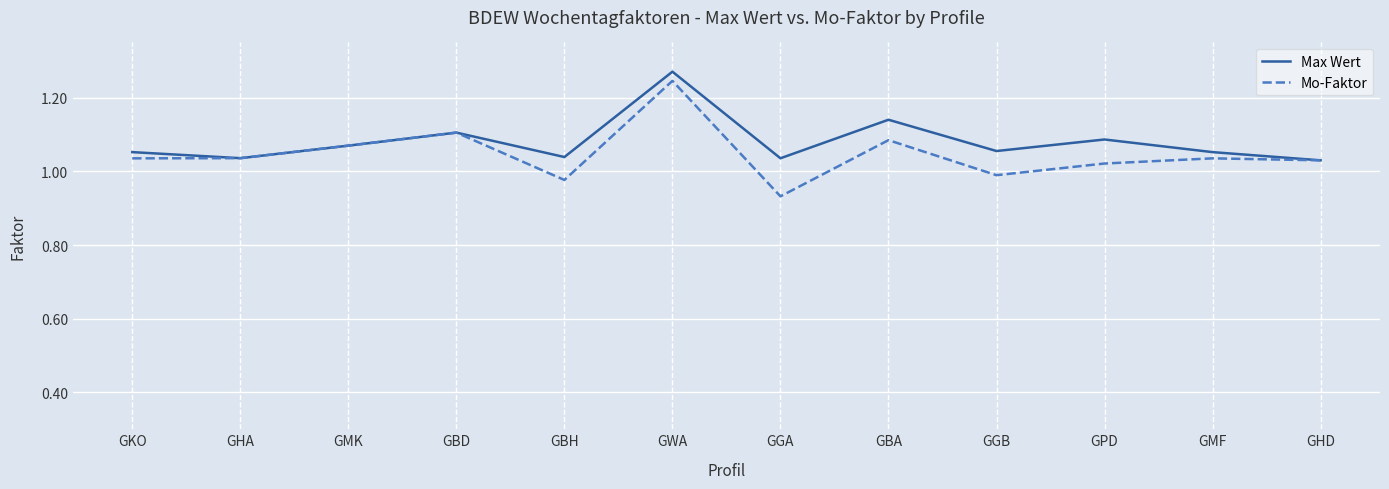

What is the difference between the maximum and minimum values in the Max Wert series?

0.2